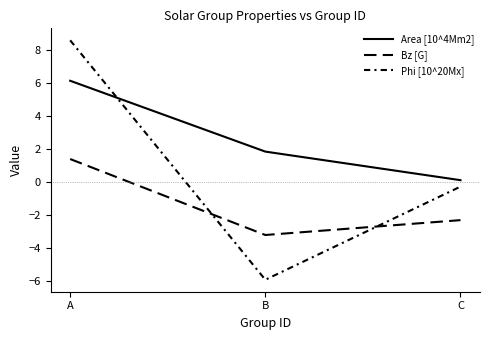

True or false: Phi [10^20Mx] has a value of -0.1 at C.

False